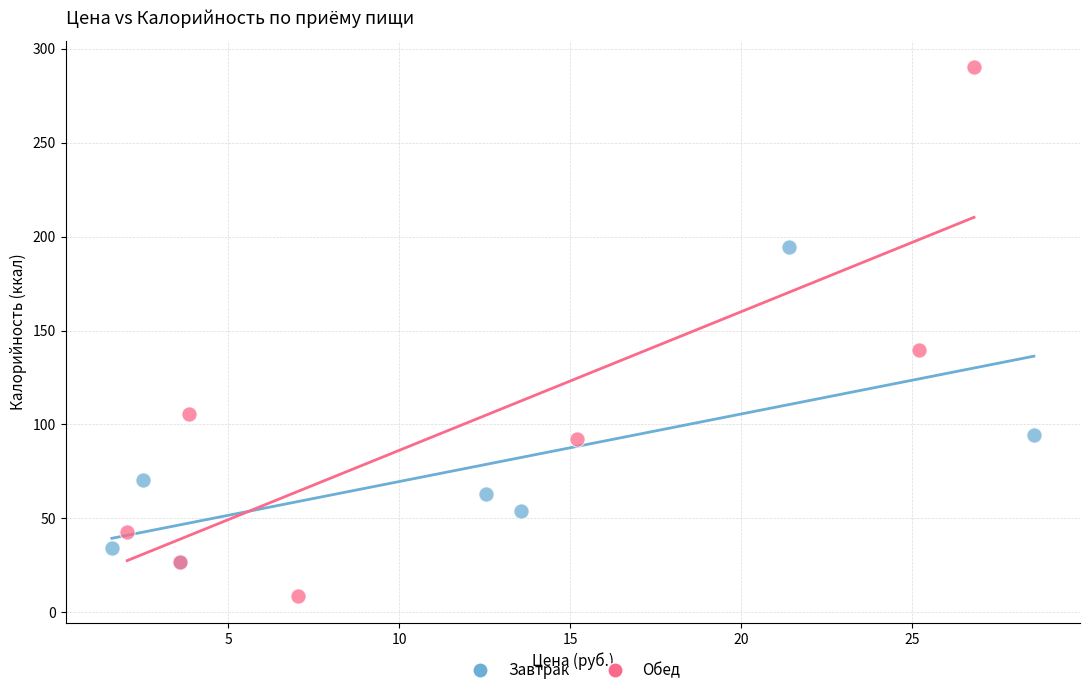

Which series has the largest Y range (max minus min)?

Обед